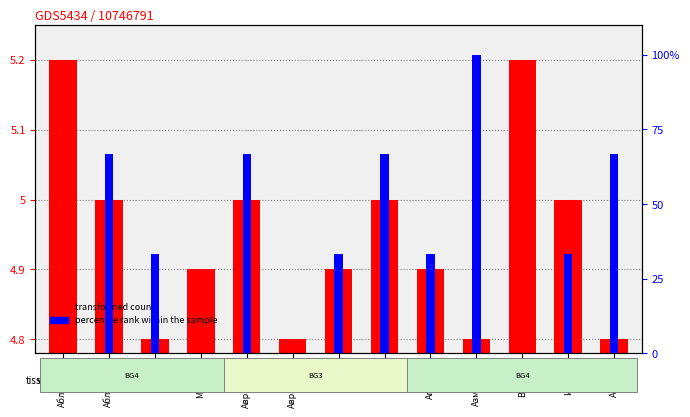

Count the transformed count values in the range 4 to 5.

11